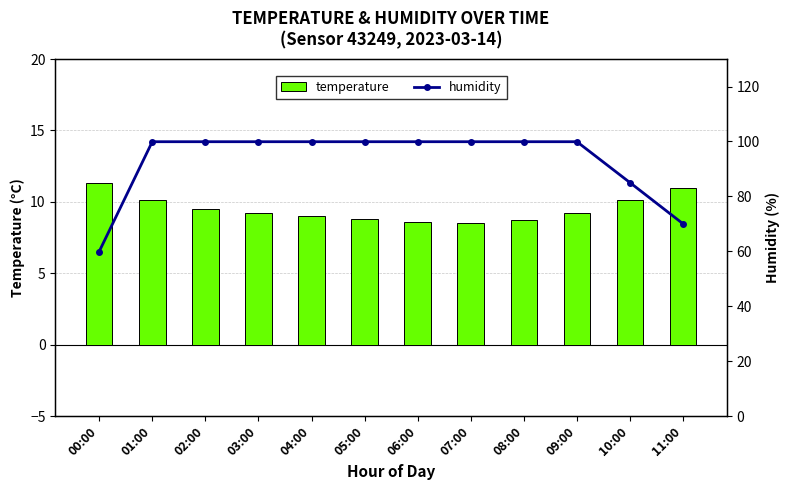

What is the difference between the highest and lowest values at 01:00?

89.8